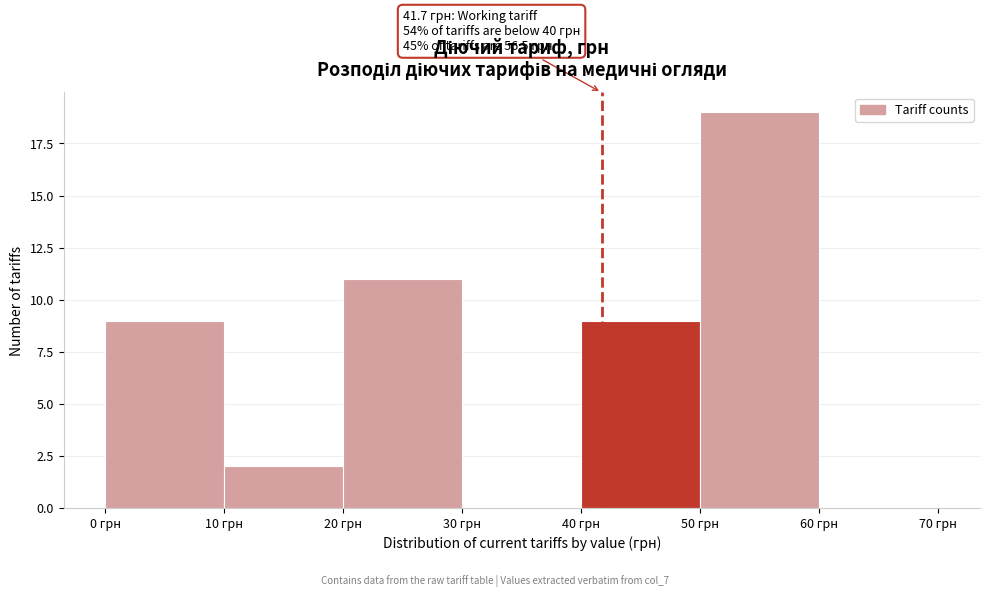

Over which range of the x-axis is the bar tallest?

50 to 60